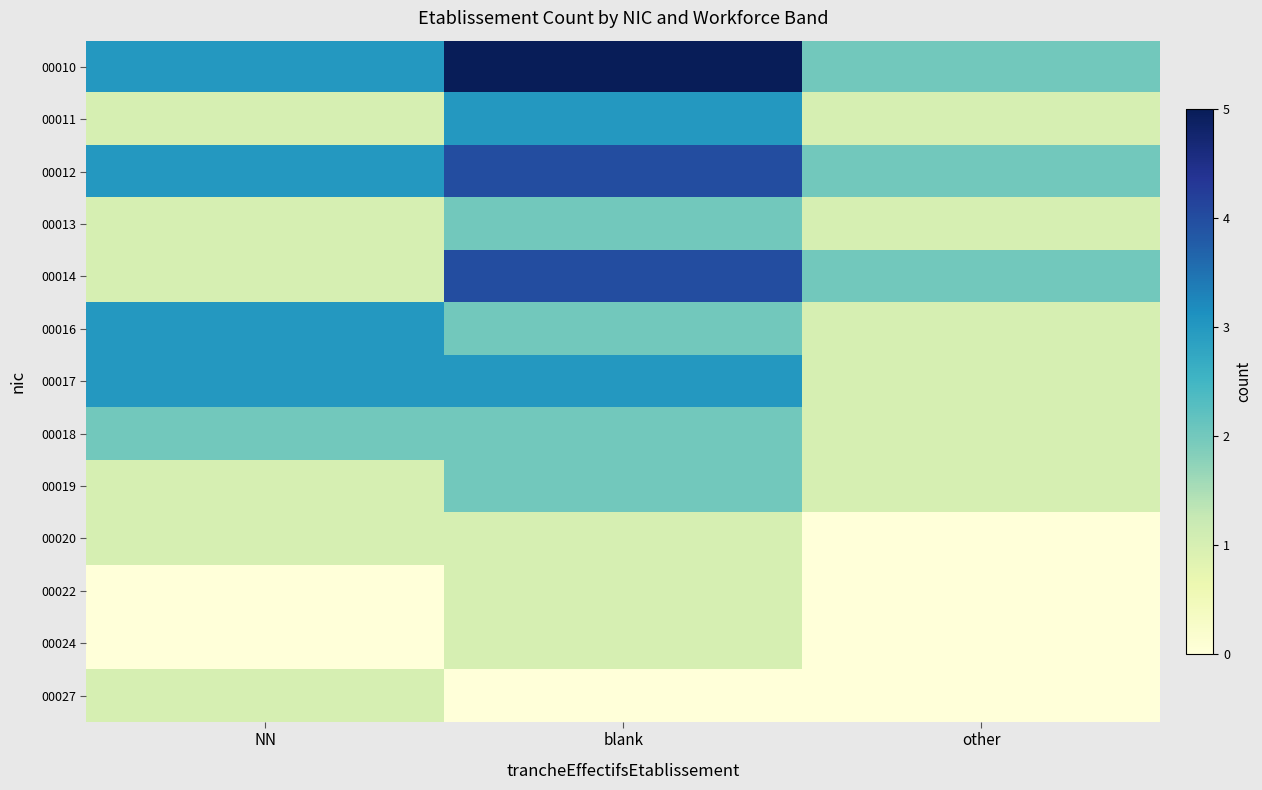

Which series changed the most between blank and other?

00010